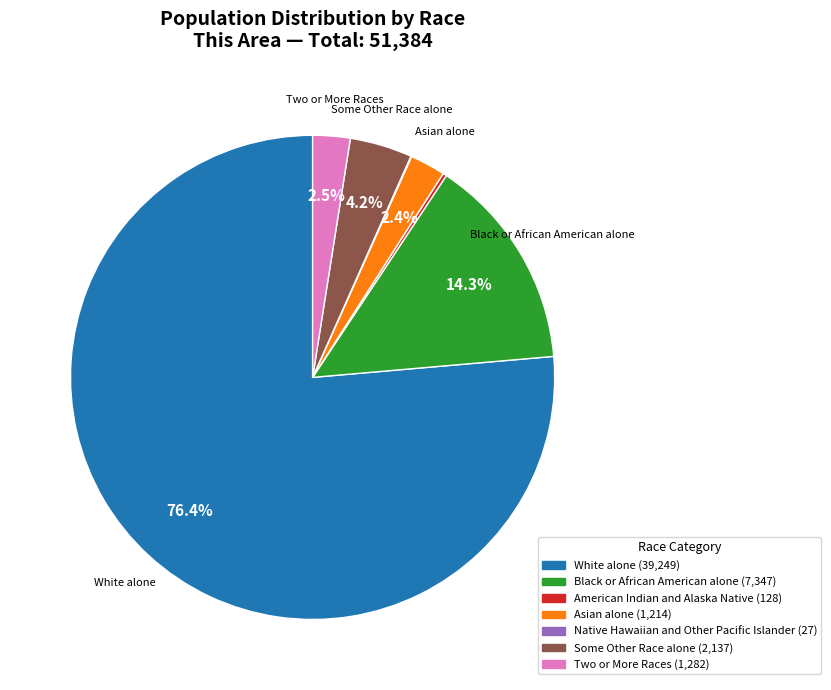

Which slice is the largest?

White alone